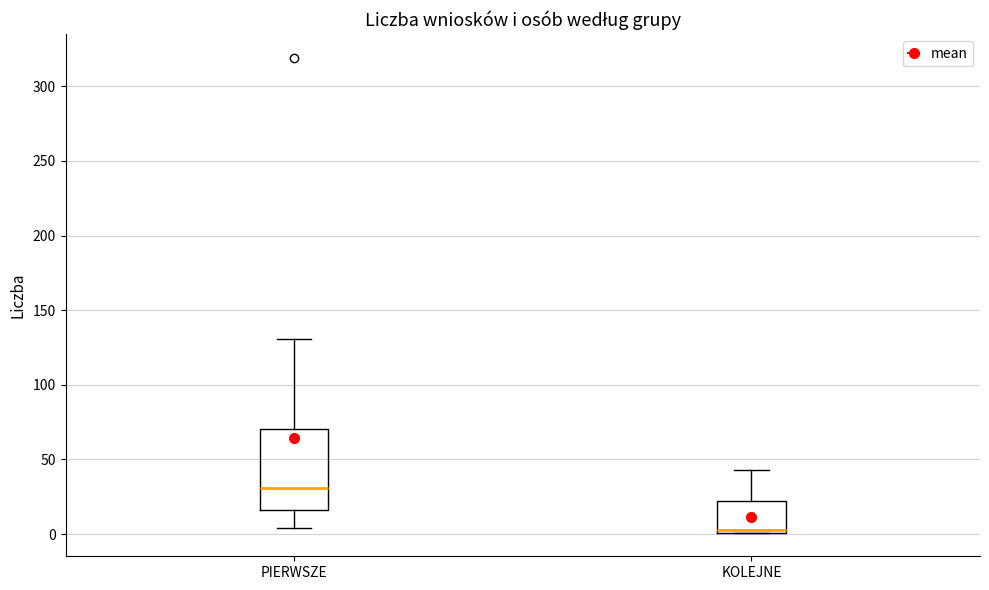

Reading left to right, transcribe this box plot: for each box, give where its median line is, the range the box spans, and where its two whiskers end, as read against the y-axis. The values are not printed on the chart, so give them approximately, as read against the axis.

PIERWSZE: median 30, box 15 to 70, whiskers 5 to 130
KOLEJNE: median 5, box 0 to 20, whiskers 0 to 45